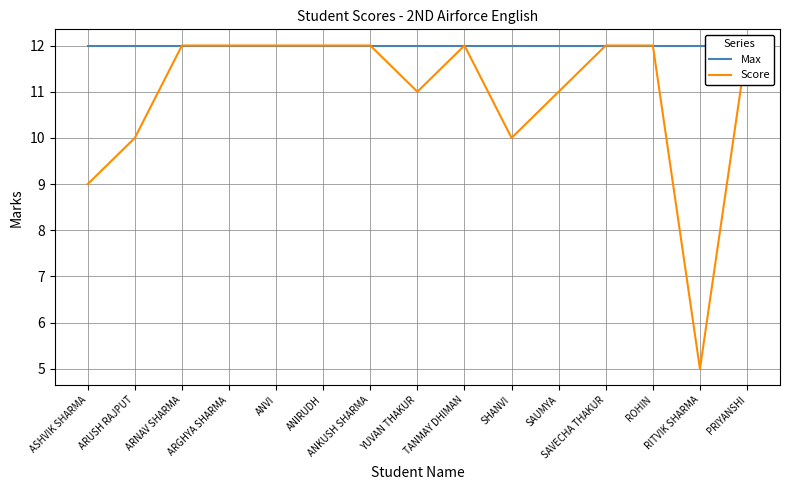

Rank the series by their maximum value, from highest to lowest.

Max, Score